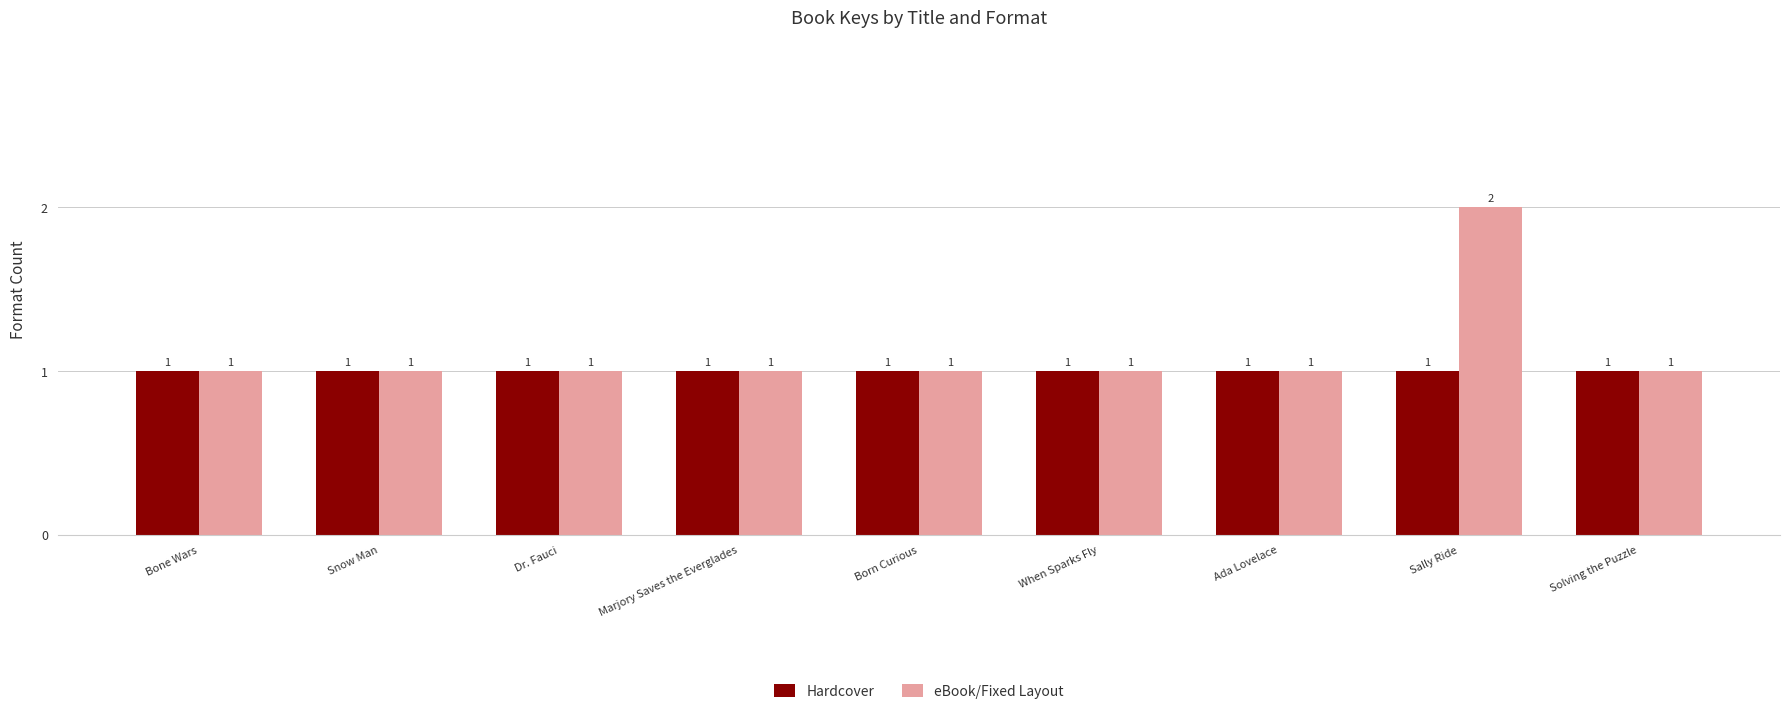

What is the sum of all Hardcover values?

9